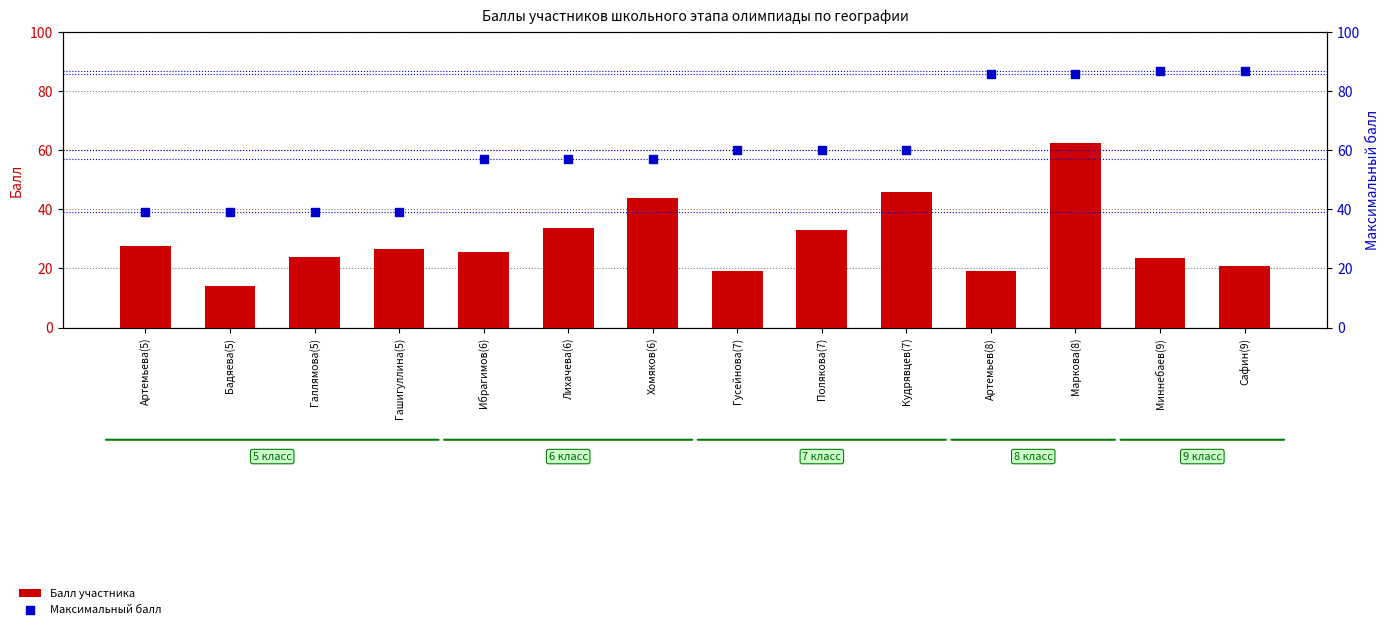

Which series has the largest total across all categories?

Максимальный балл